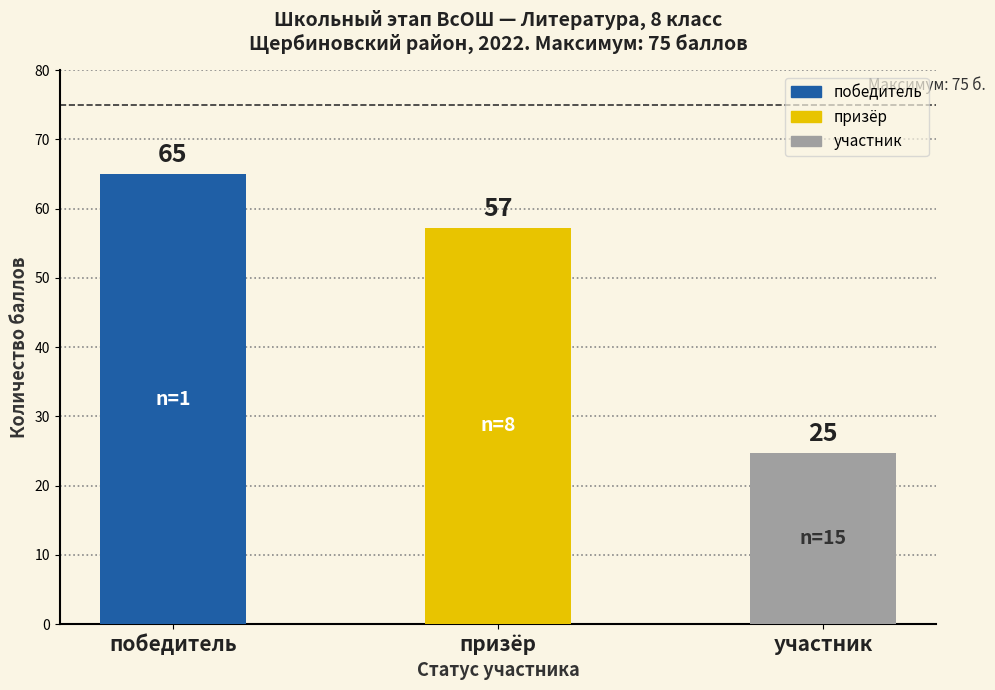

What is the value of the 3rd bar from the left?

24.7